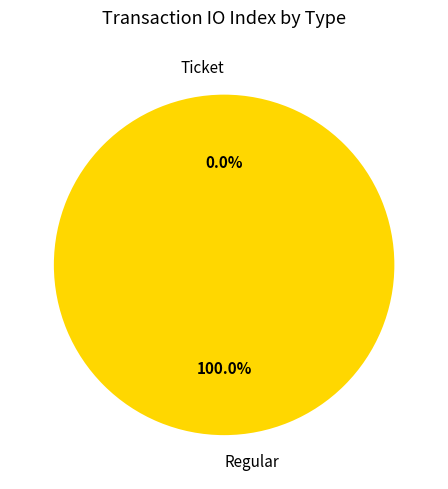

Does any single category account for the majority?

Yes